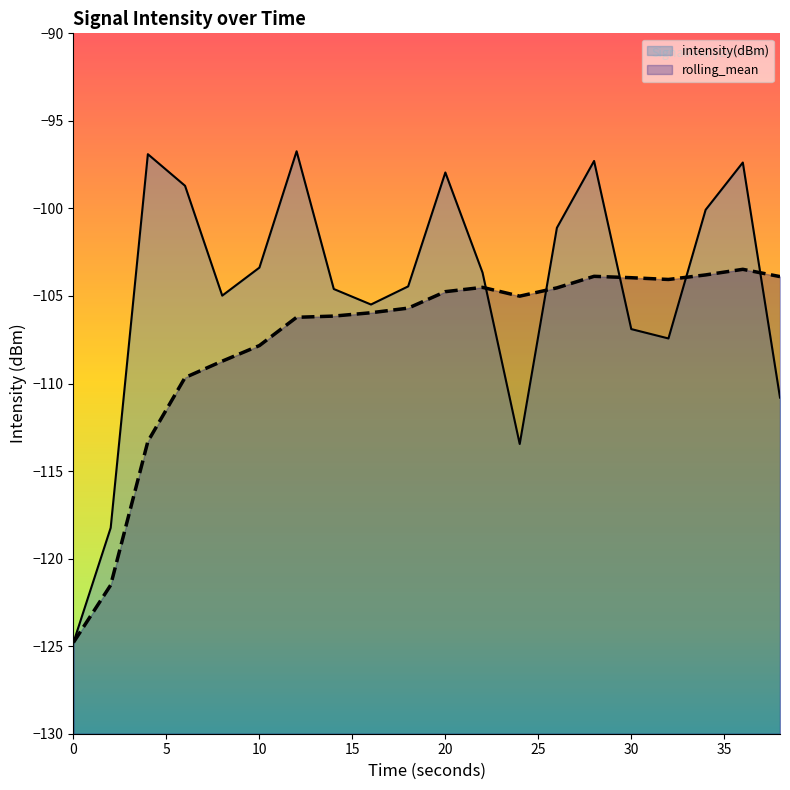

Which series has the widest spread of values?

intensity(dBm)